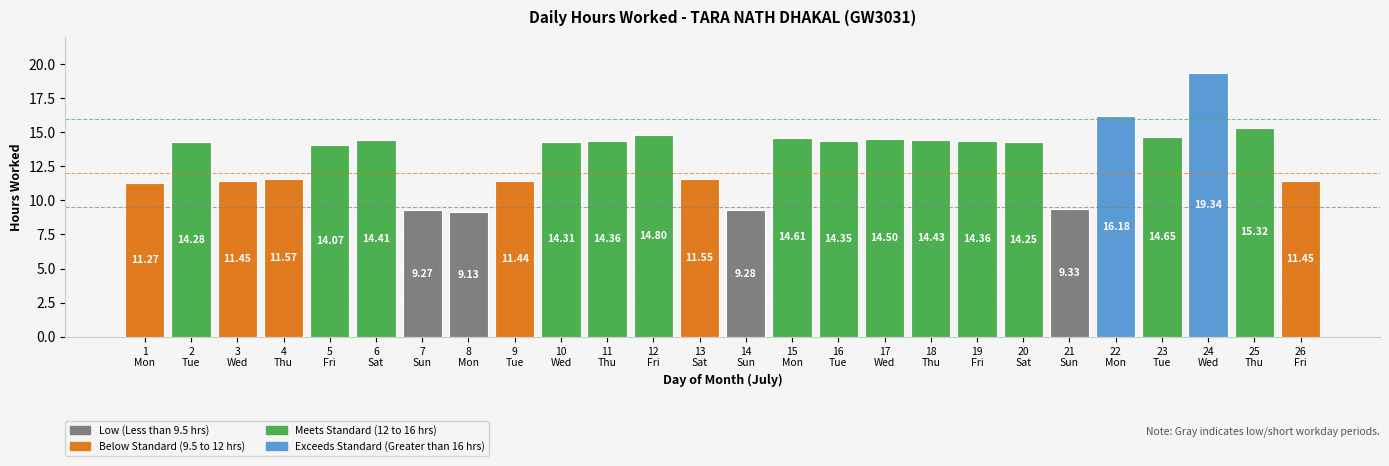

Where is the data nearest to the value 14?

5
Fri